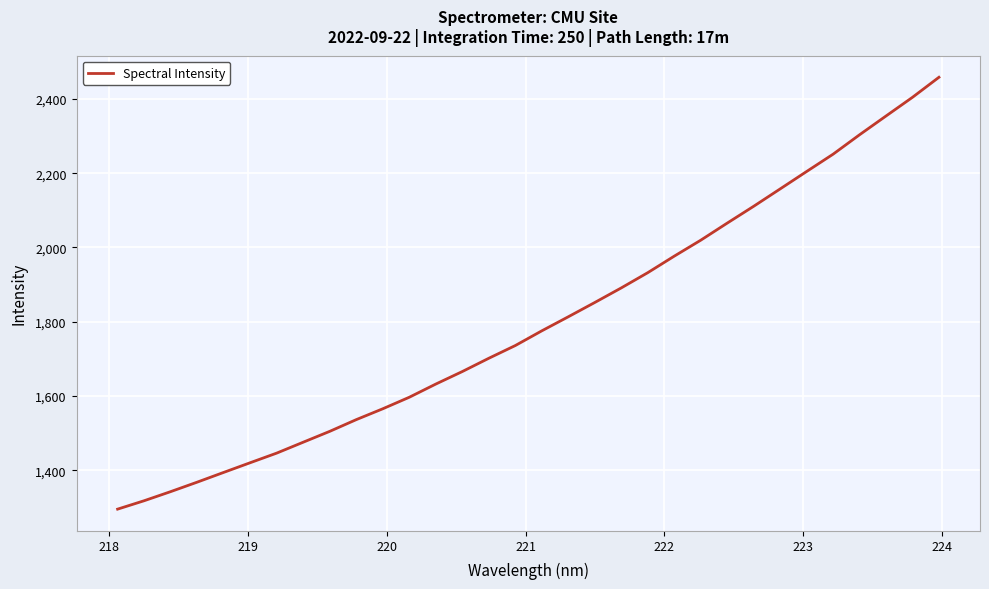

What is the maximum value shown in the chart?

2458.3